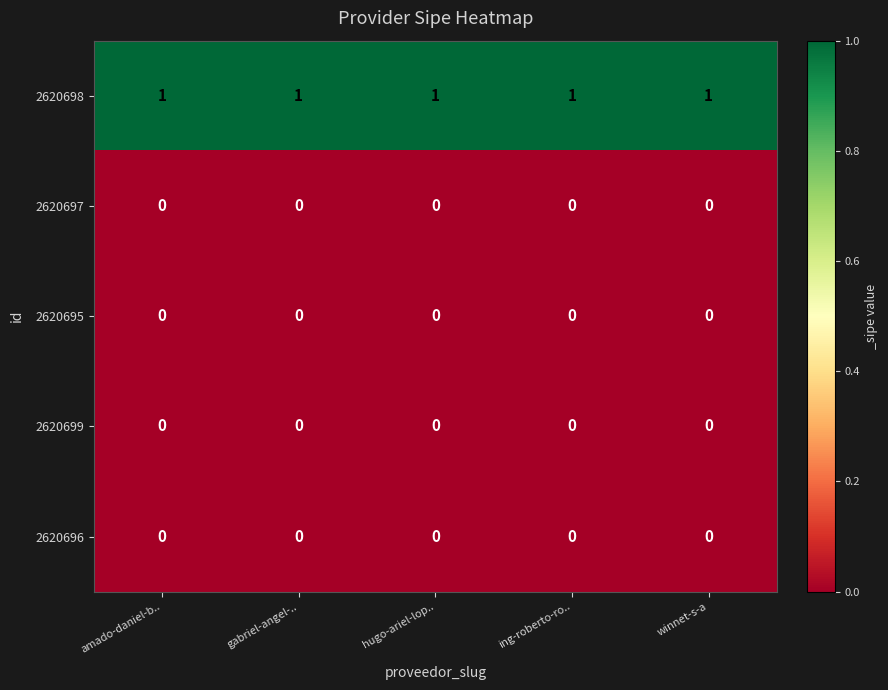

Which series has the largest total across all categories?

2620698